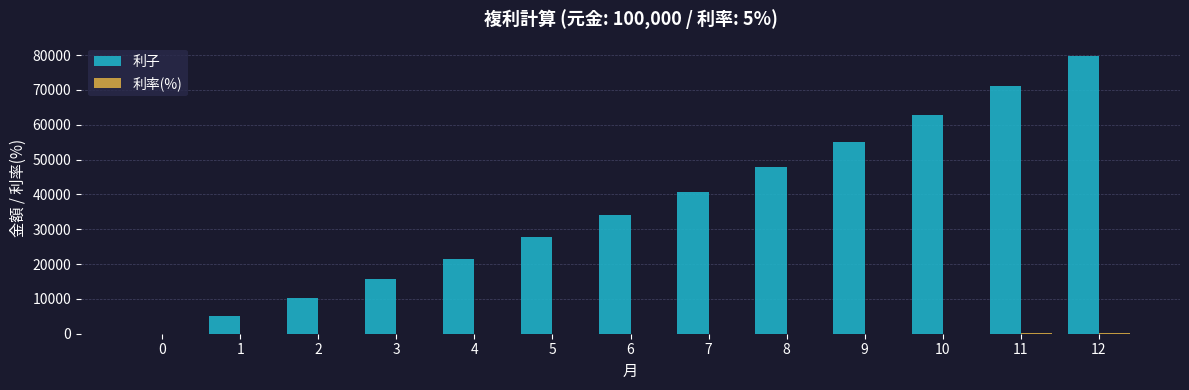

How many data points does each series have?

13